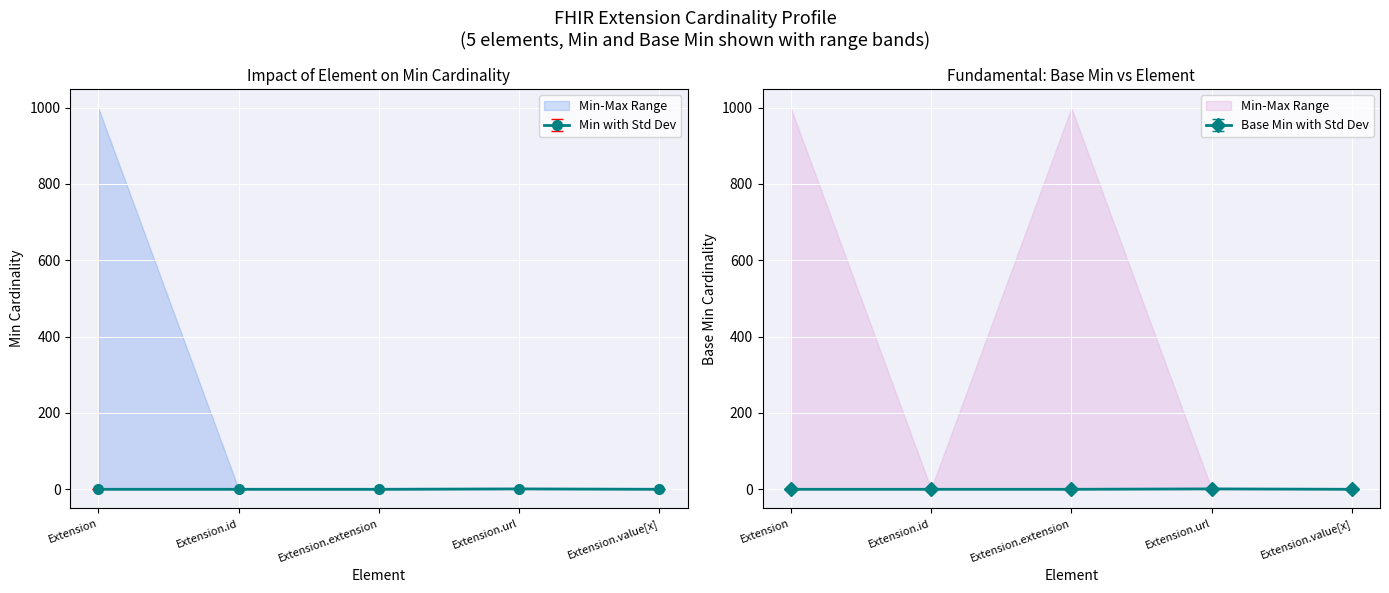

Is this an area chart (filled region under the line)?

No